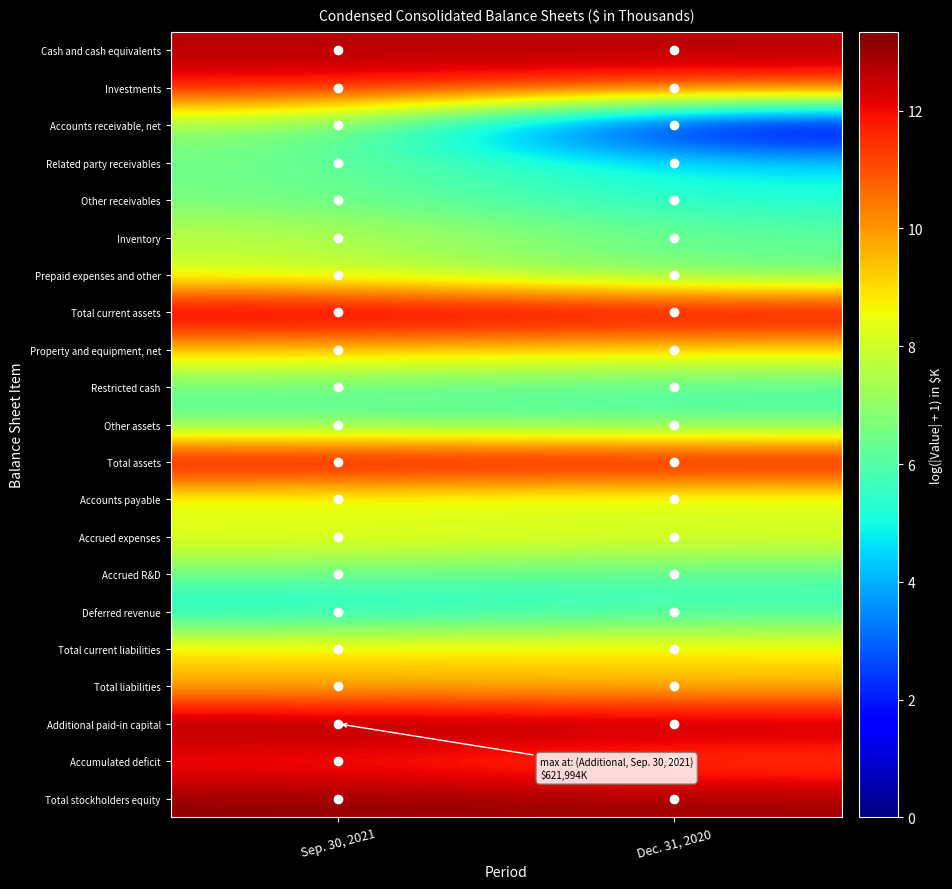

What is the greatest value displayed?

13.3